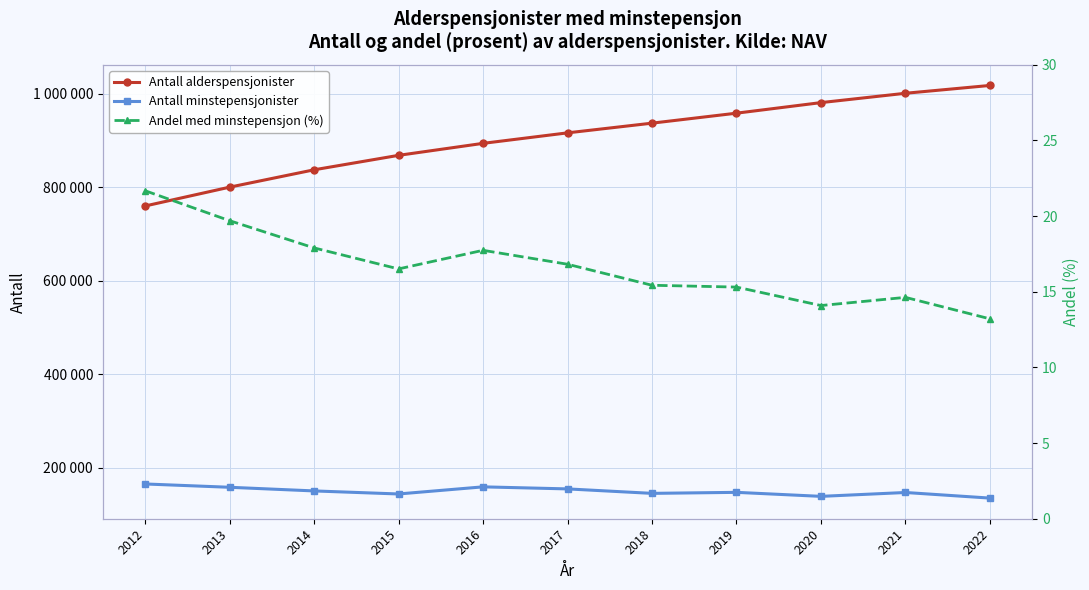

Which has a higher value, 2017 or 2021?

2021